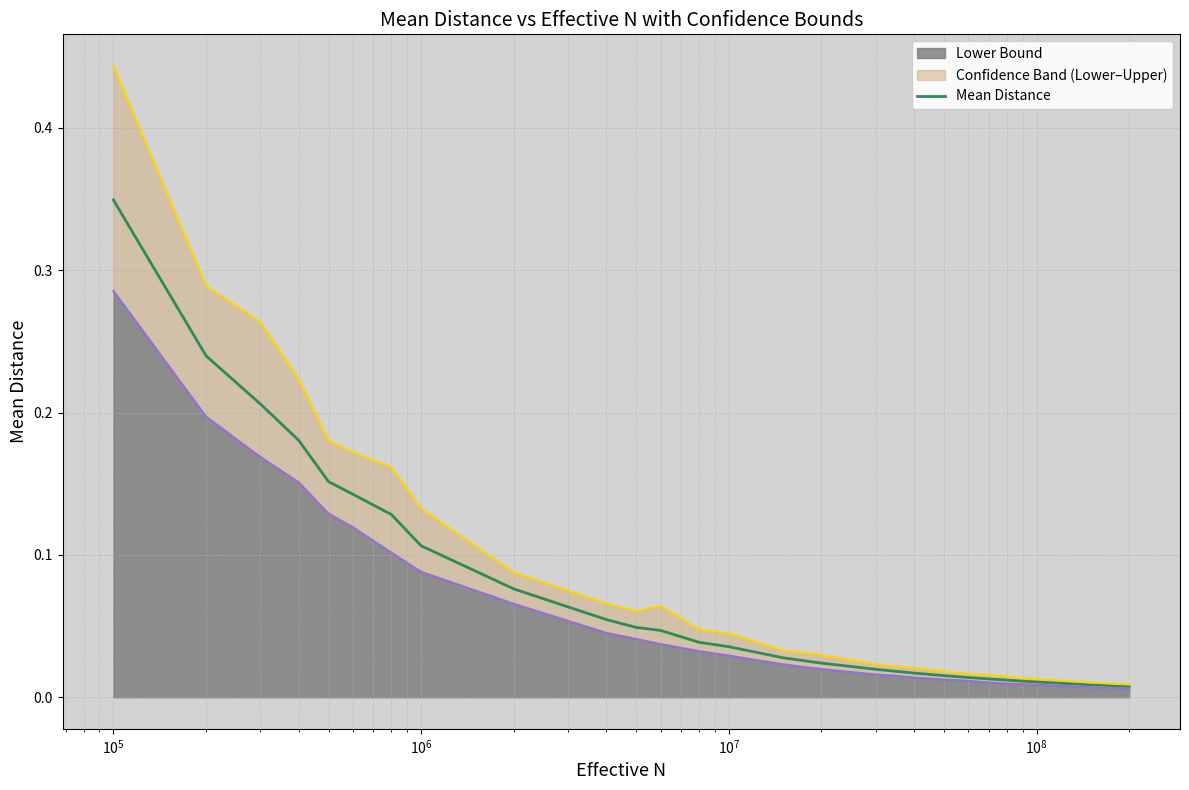

Reading right to left, extract all data points from this chart.

0.0	0.0	0.0	0.0	0.0	0.0	0.0	0.0	0.0	0.0	0.0	0.0	0.0	0.0	0.0	0.0	0.0	0.0	0.0	0.1	0.1	0.1	0.1	0.1	0.2	0.2	0.2	0.2	0.3